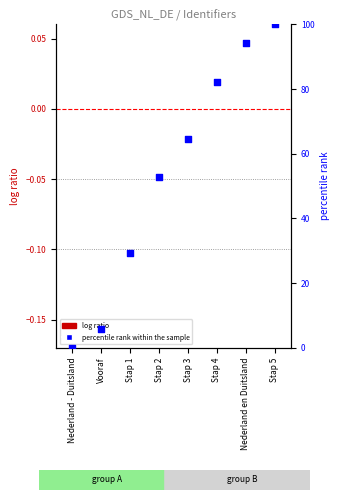

Which has a higher value, Stap 5 or Stap 1?

Stap 5